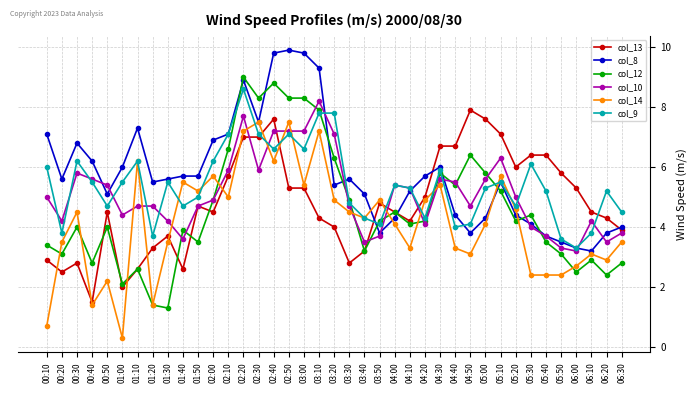

What is the approximate value of col_12 at 02:50?

8.3